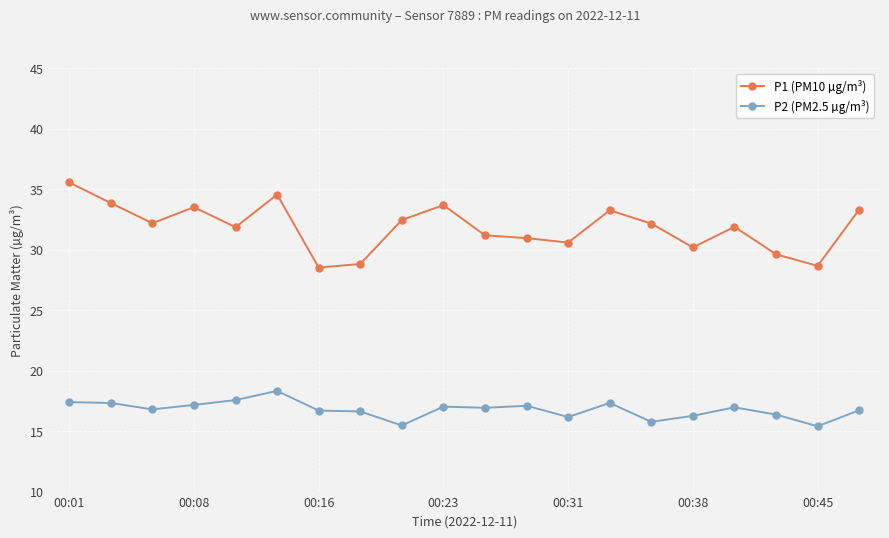

Rank the series by their average value, from lowest to highest.

P2 (PM2.5 µg/m³), P1 (PM10 µg/m³)